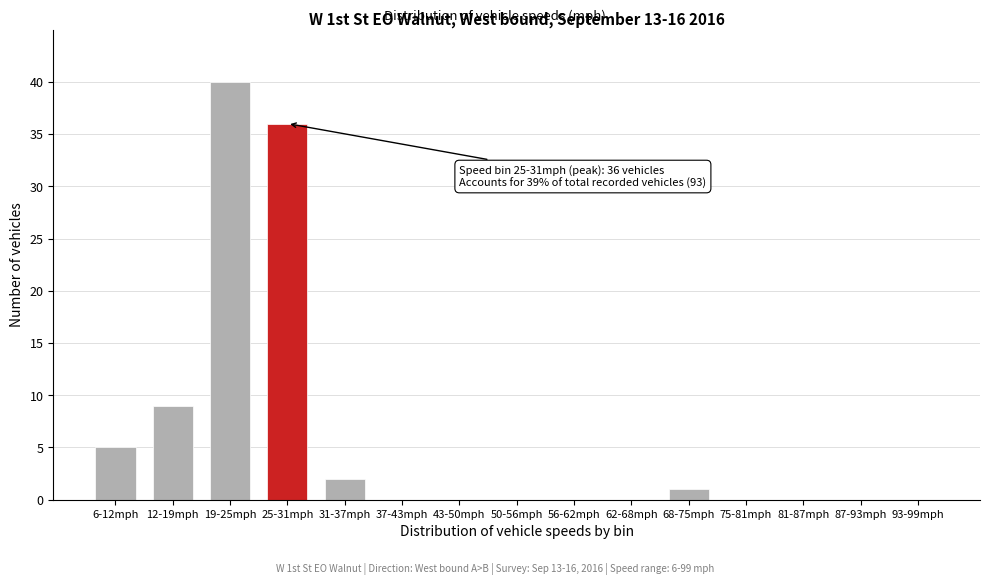

Reading left to right, what are all the values shown in this chart?

6-12mph=5	12-19mph=9	19-25mph=40	25-31mph=36	31-37mph=2	37-43mph=0	43-50mph=0	50-56mph=0	56-62mph=0	62-68mph=0	68-75mph=1	75-81mph=0	81-87mph=0	87-93mph=0	93-99mph=0